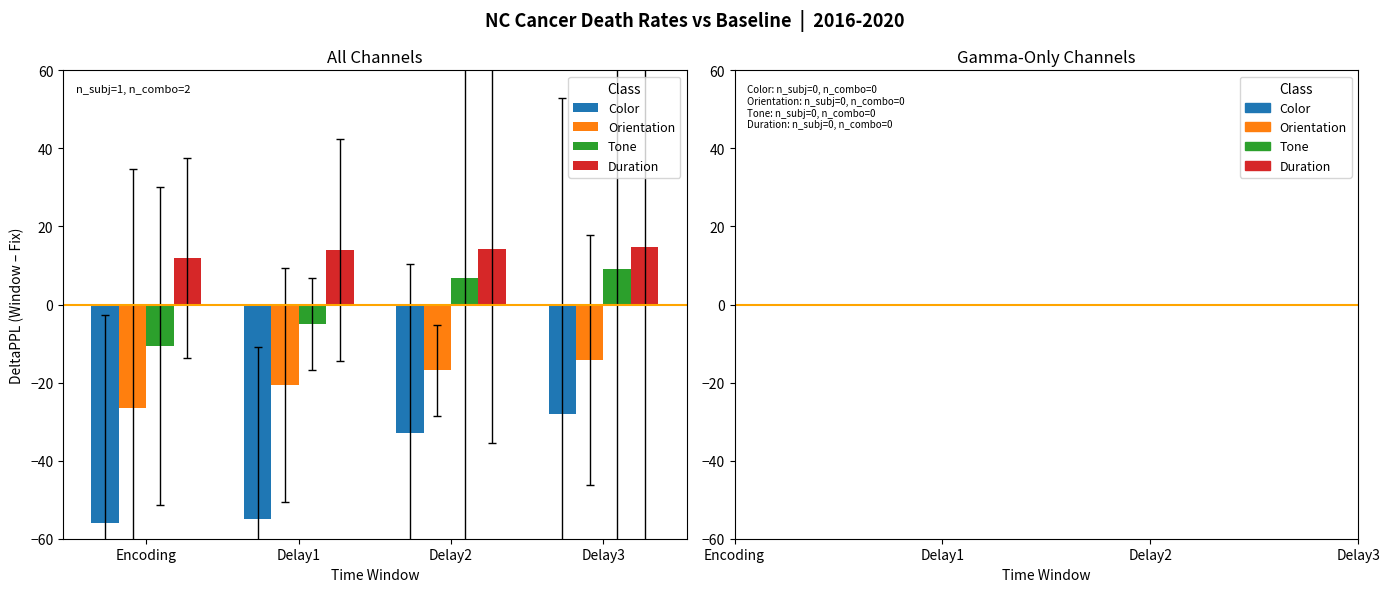

How many data points does each series have?

4